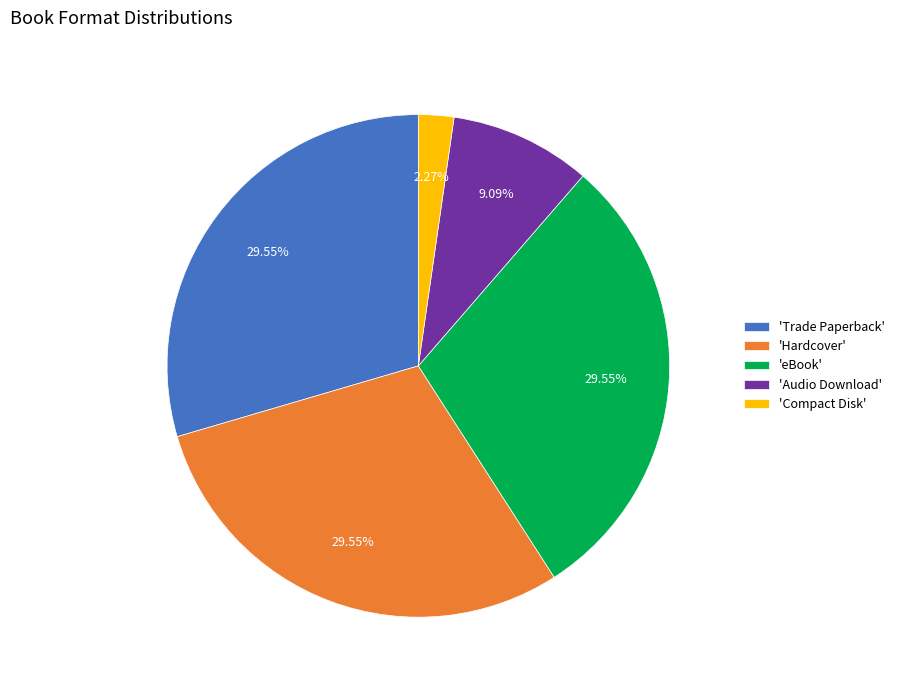

Do 'eBook' and 'Compact Disk' together represent more than half of the pie?

No